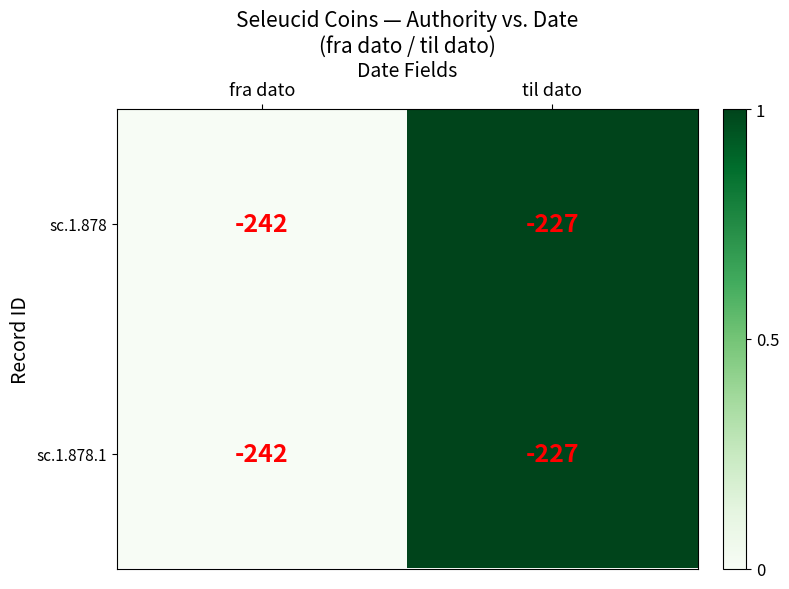

At which category is the sum across all series the highest?

til dato